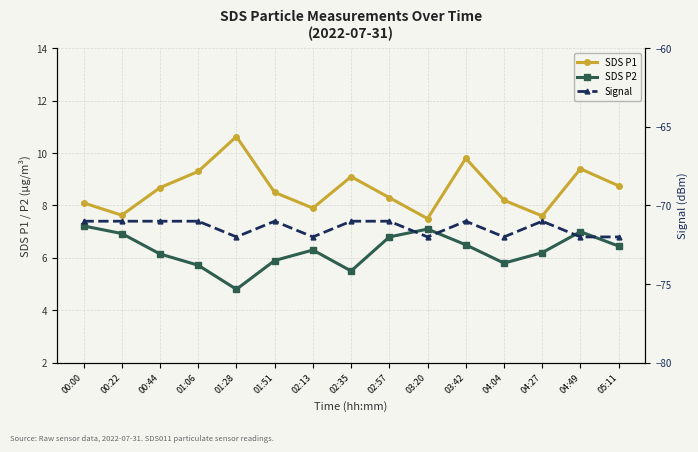

Is it true that SDS P2 equals 6.2 at 00:44?

True